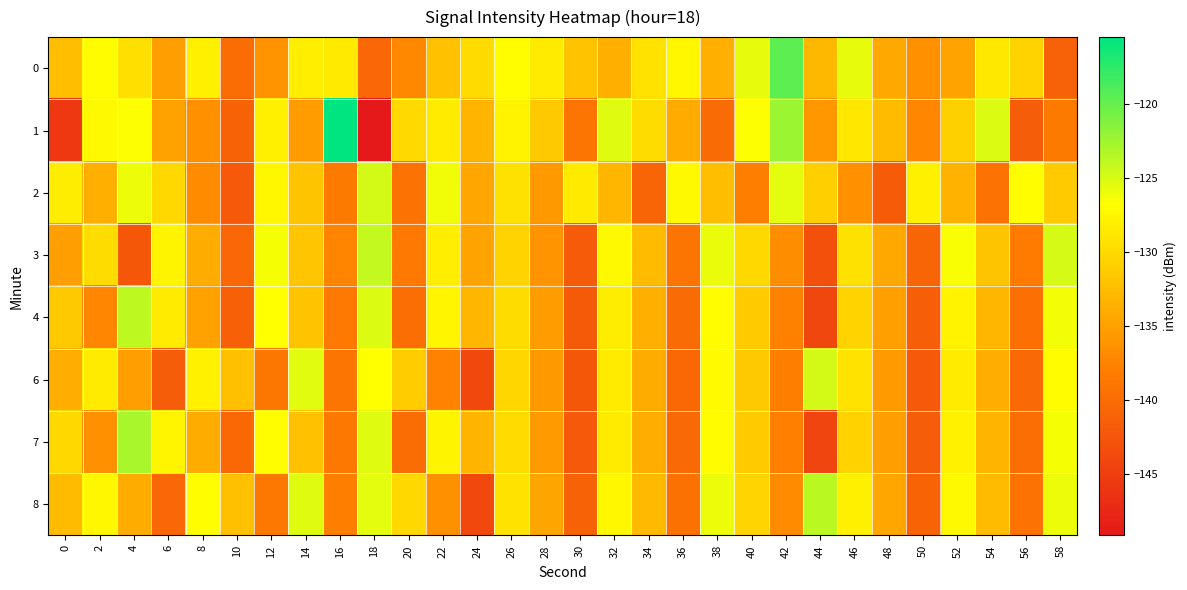

What is the spread (max minus min) of values at 34?

11.5